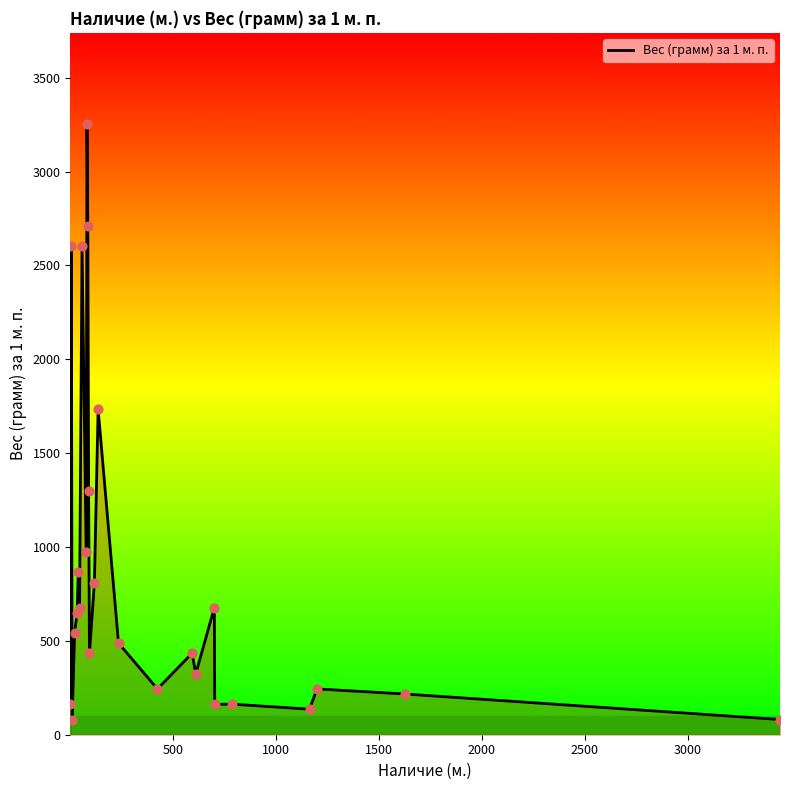

What is the difference between the maximum and minimum values?

3170